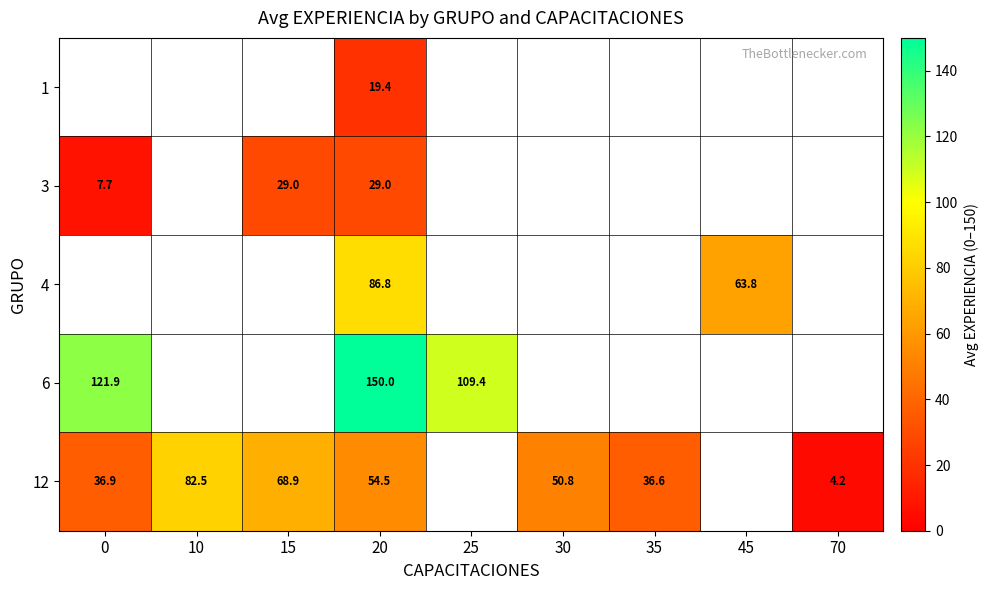

Where does the 12 series first go above 54?

10